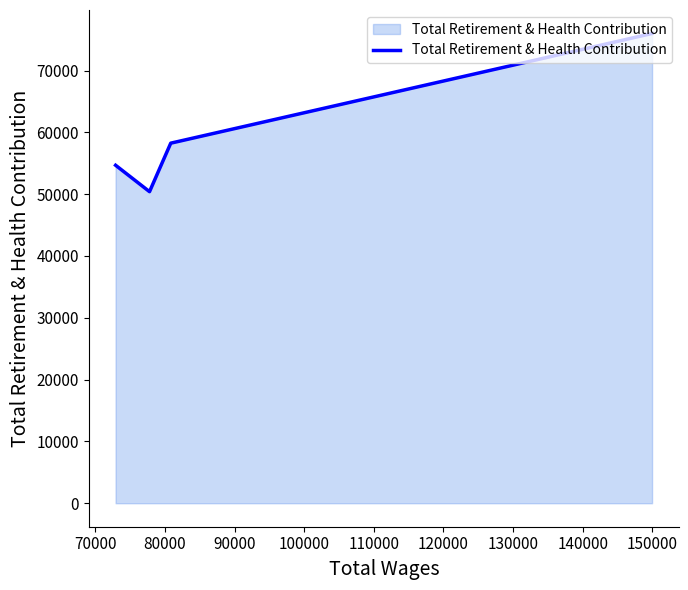

How many lines are shown in the chart?

1